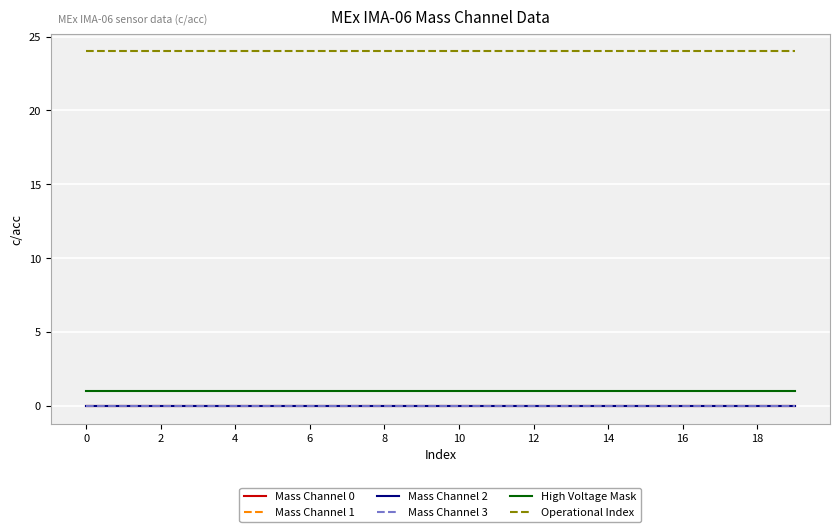

Is this an area chart (filled region under the line)?

No